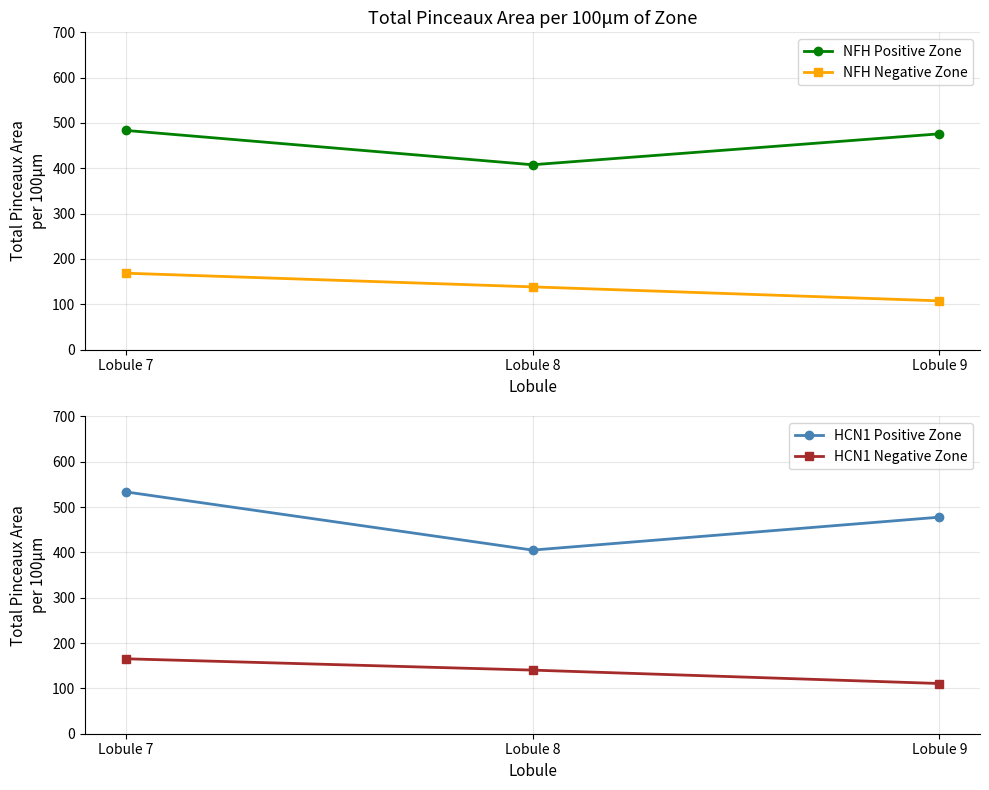

Rank the series by their maximum value, from highest to lowest.

HCN1 Positive Zone, NFH Positive Zone, NFH Negative Zone, HCN1 Negative Zone